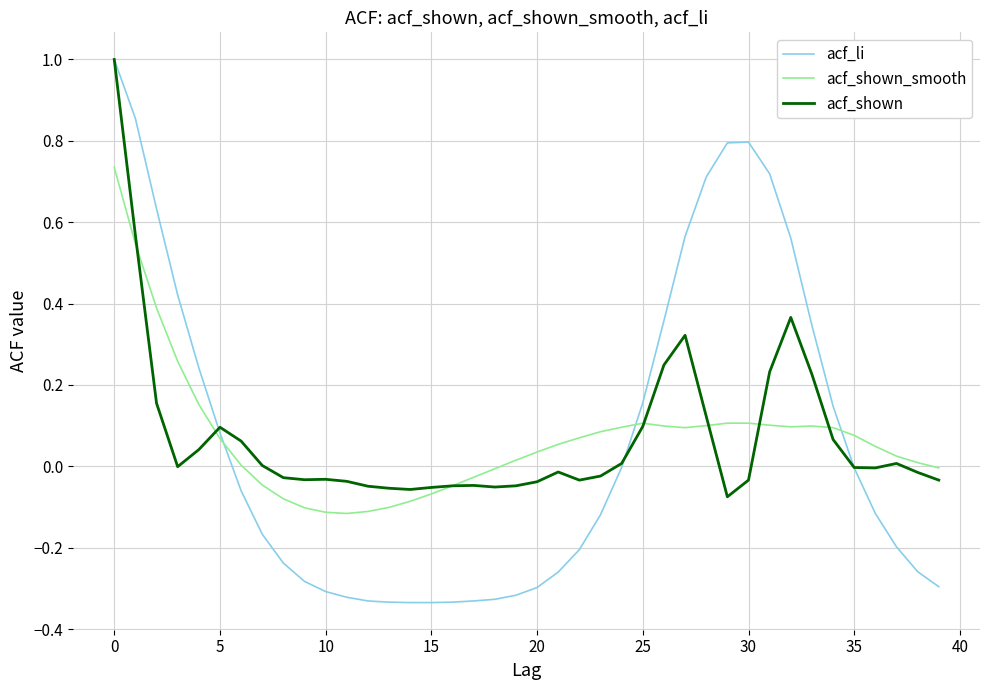

Which series has the largest range (max minus min)?

acf_li